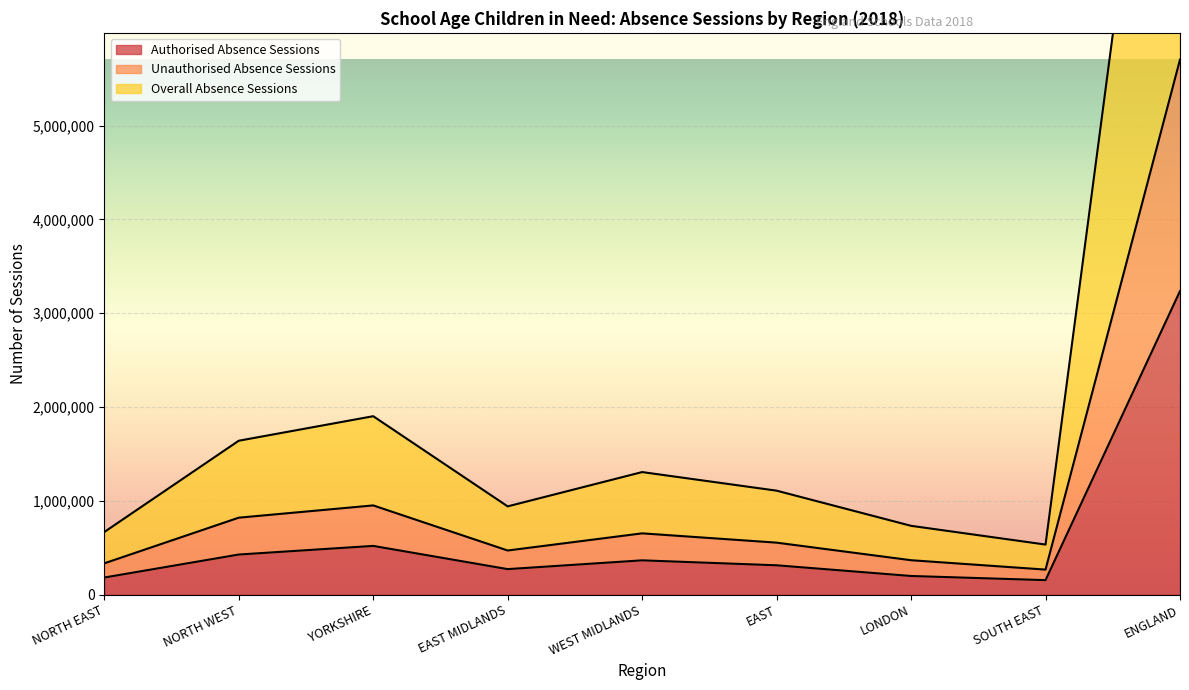

What is the average value of the Authorised Absence Sessions series?

629702